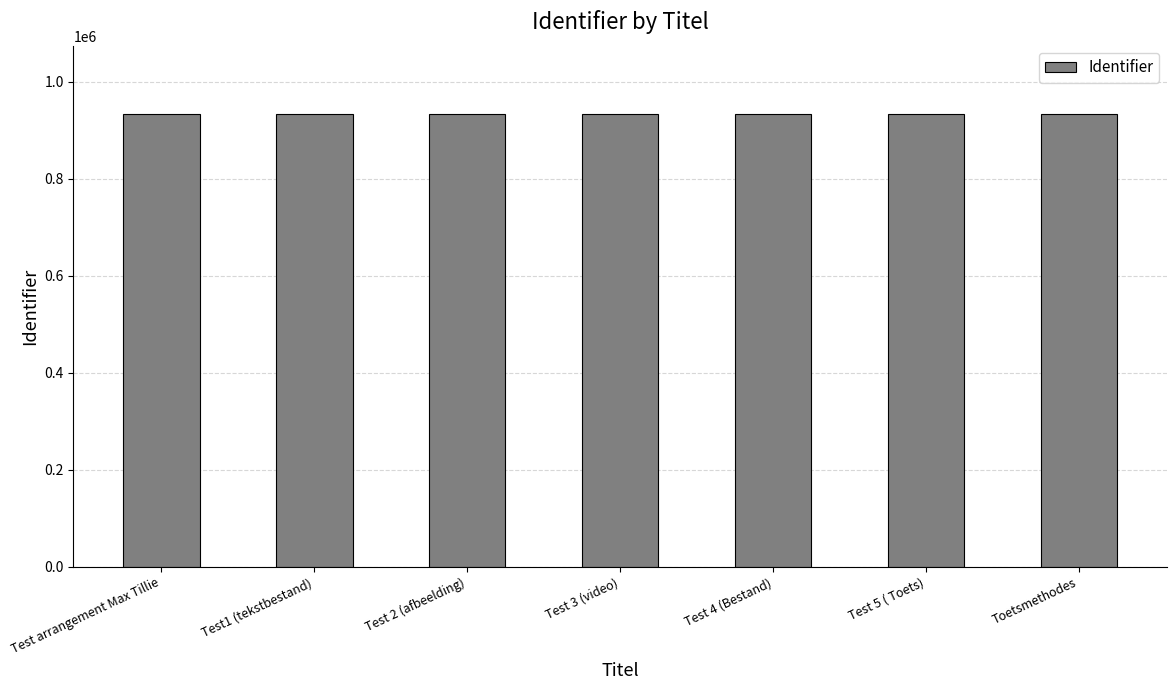

True or false: the data shows 1282509 at Test 2 (afbeelding).

False